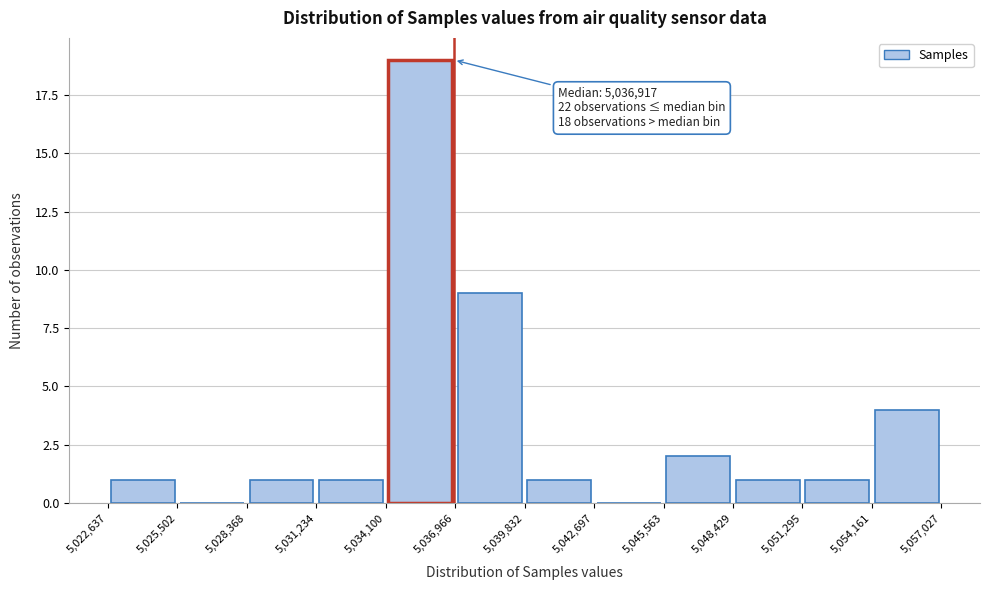

Over which range of the x-axis is the bar tallest?

5,034,100 to 5,036,966